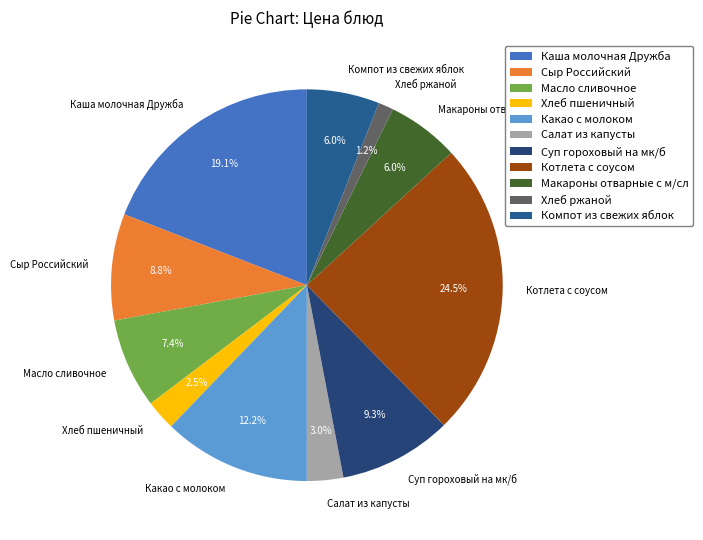

What percentage is NOT represented by Салат из капусты?

97.0%